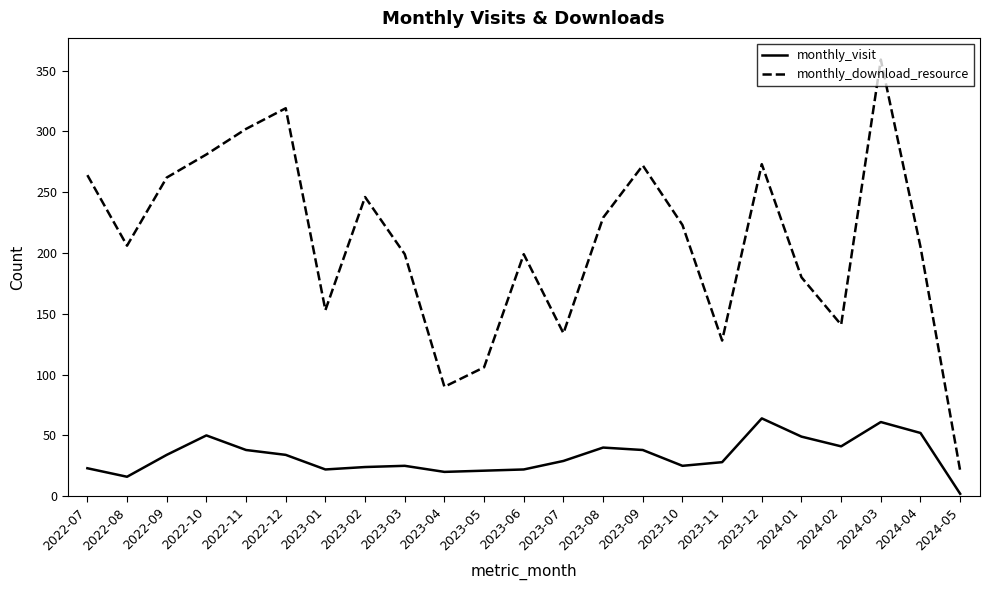

Does the chart have visible grid lines?

No